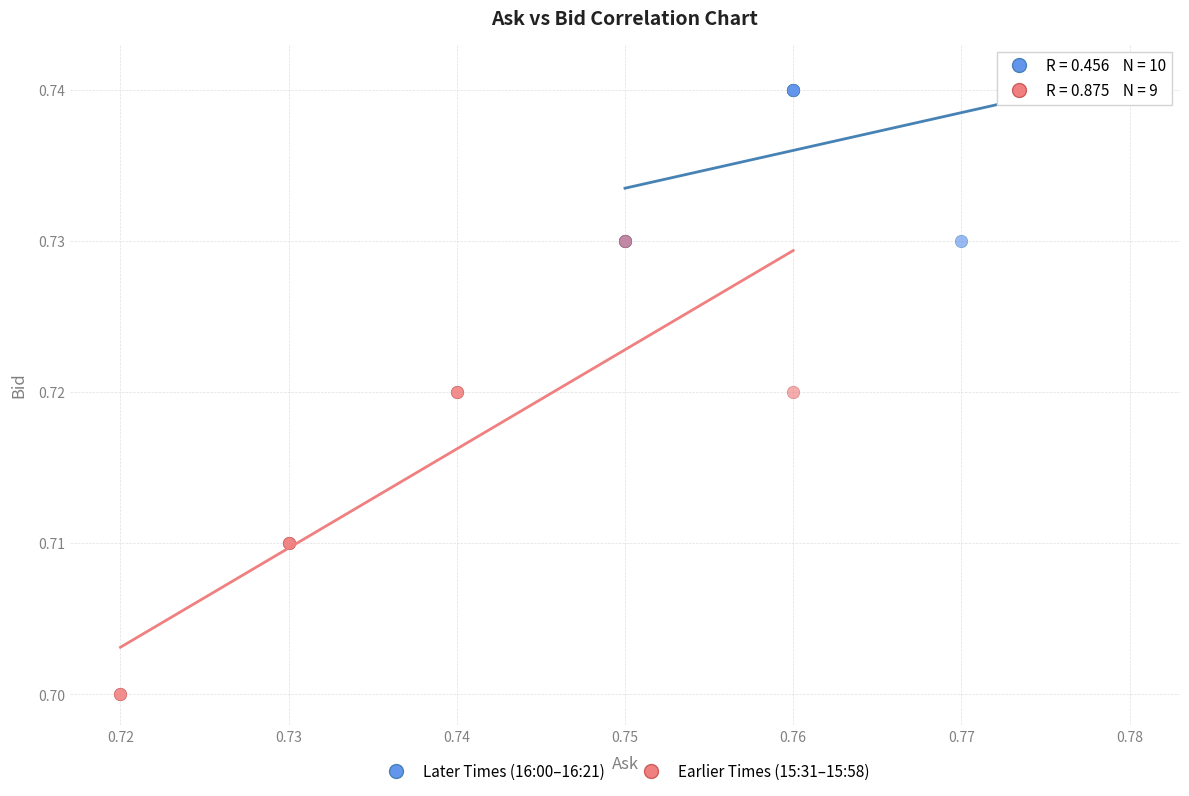

Which series contains the lowest Y value?

Earlier Times (15:31–15:58)